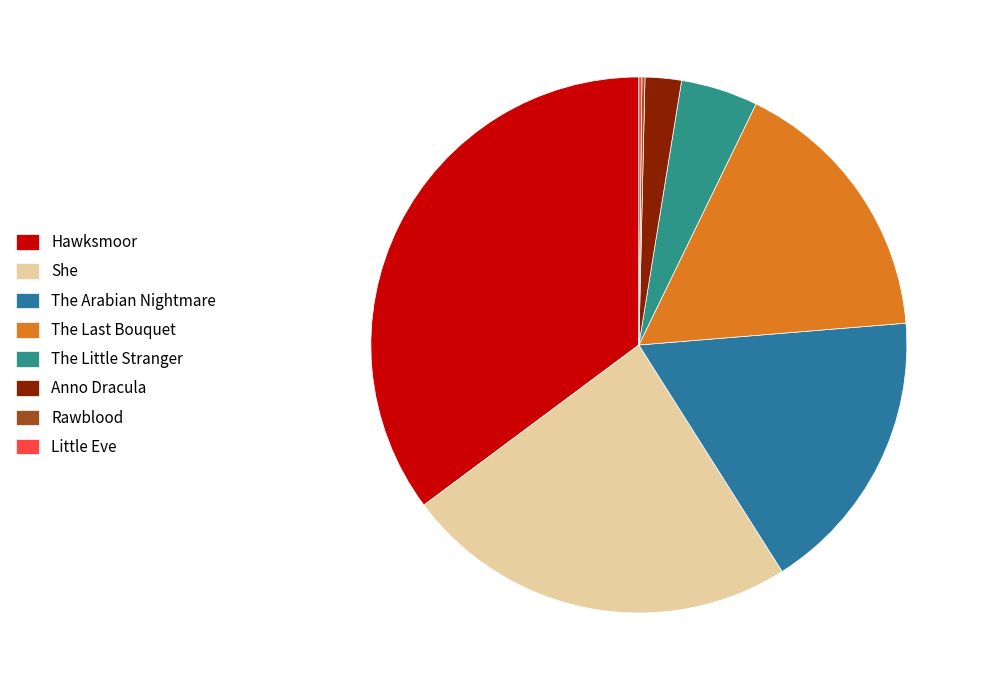

What percentage do Hawksmoor and Little Eve together represent?

35.4%